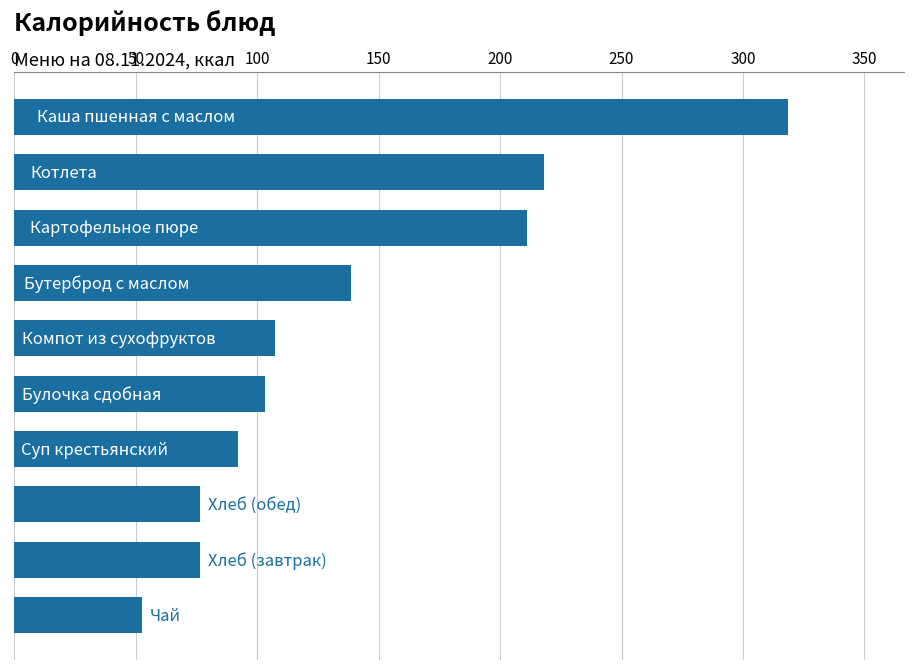

What is the minimum value shown in the chart?

52.5